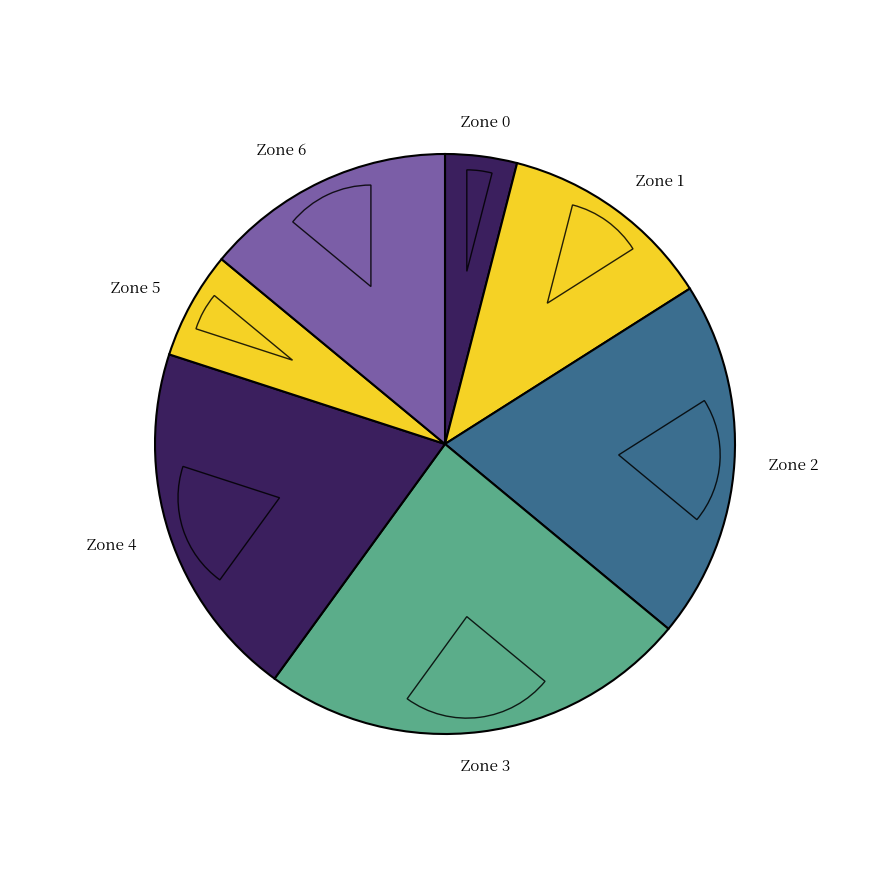

Does Zone 2 represent more than half of the total?

No